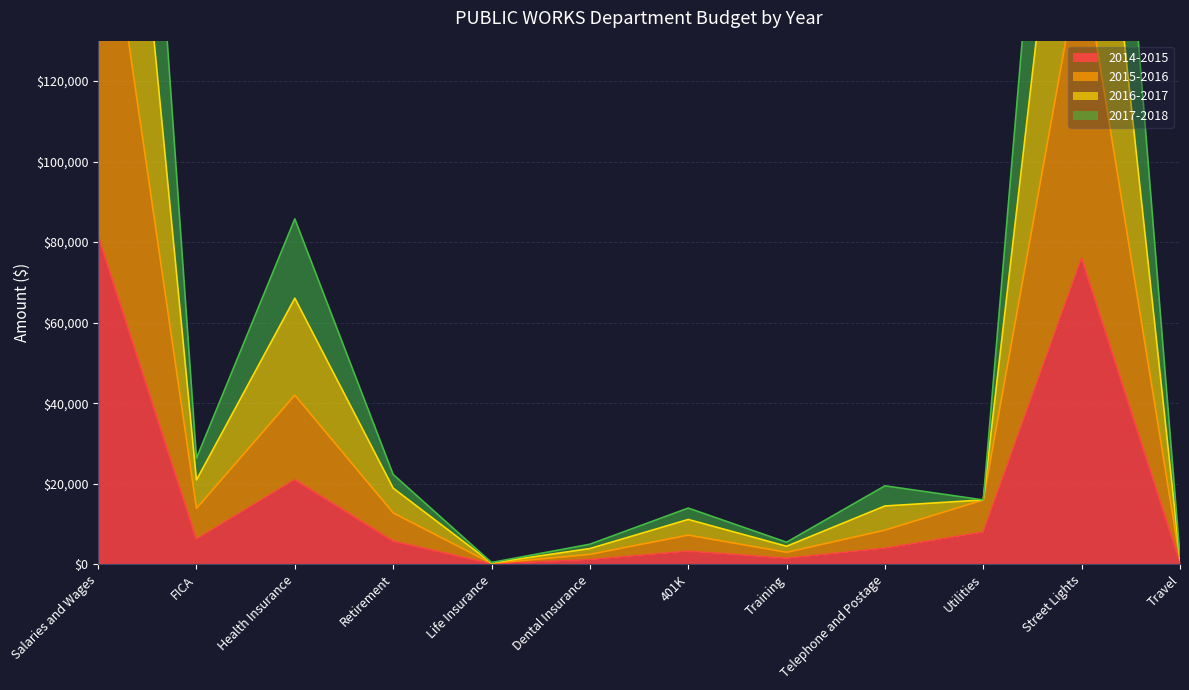

List the labels in order of 2014-2015 value, largest first.

Salaries and Wages, Street Lights, Health Insurance, Utilities, FICA, Retirement, Telephone and Postage, 401K, Training, Dental Insurance, Travel, Life Insurance